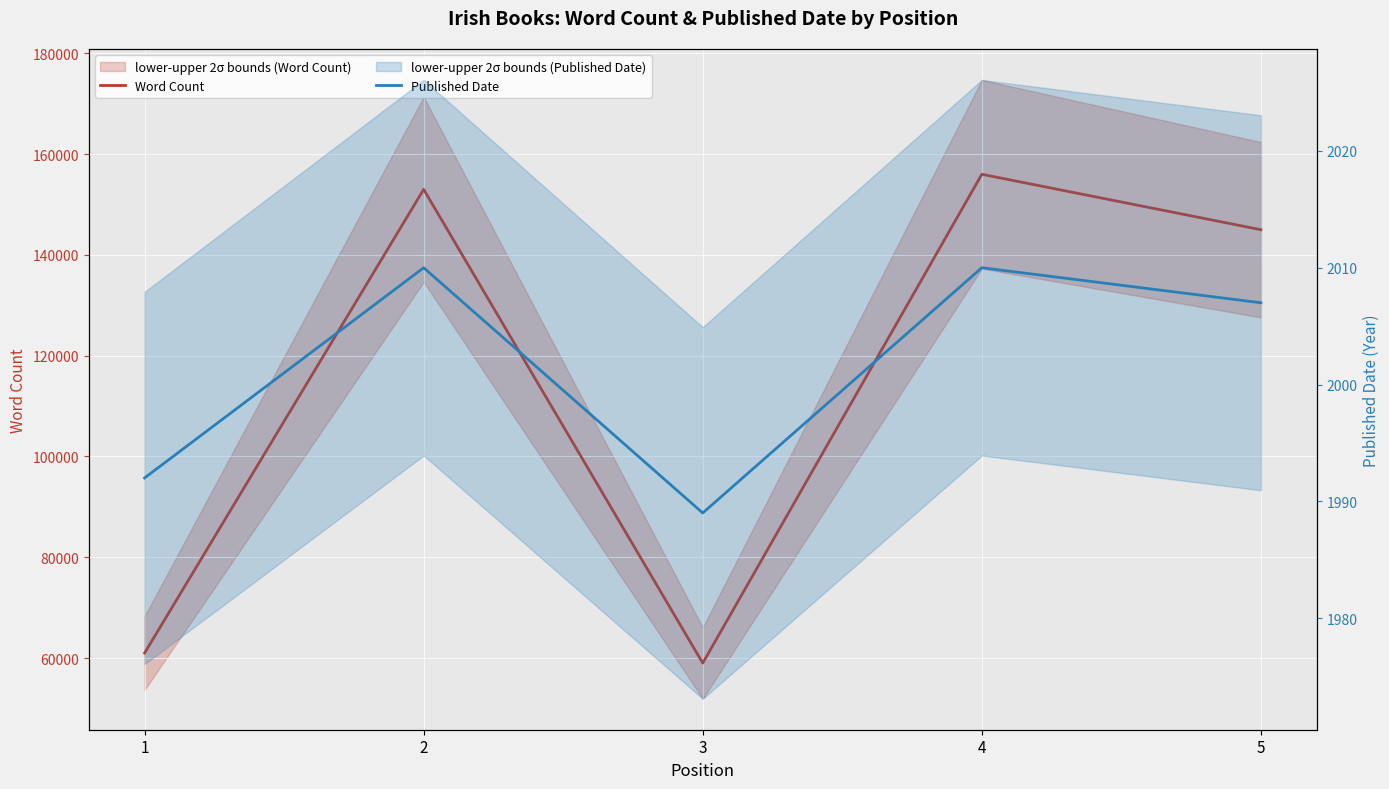

What is the difference between the Word Count values at 5 and 1?

84000